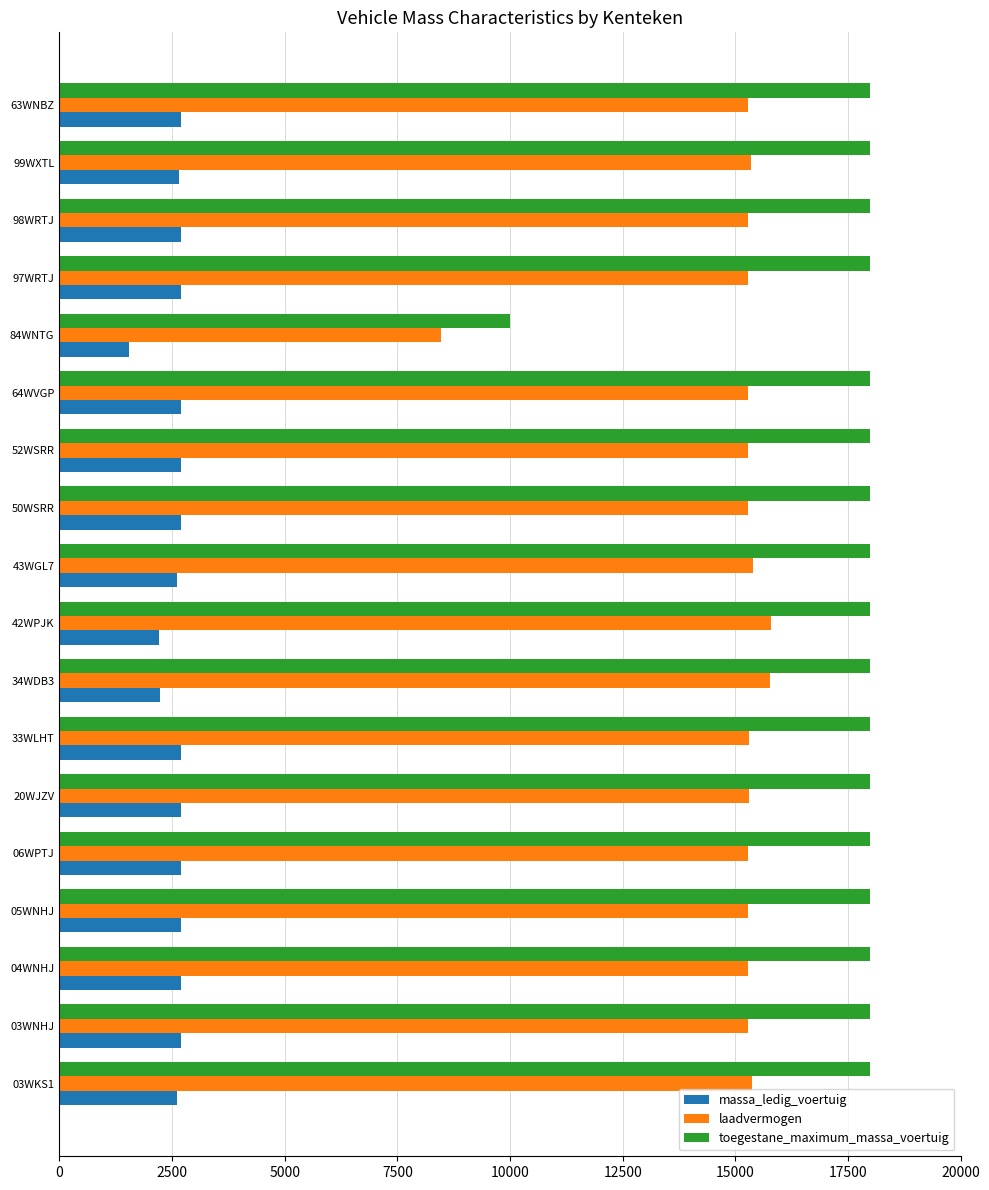

The value of toegestane_maximum_massa_voertuig at 03WNHJ is 18000. True or false?

True